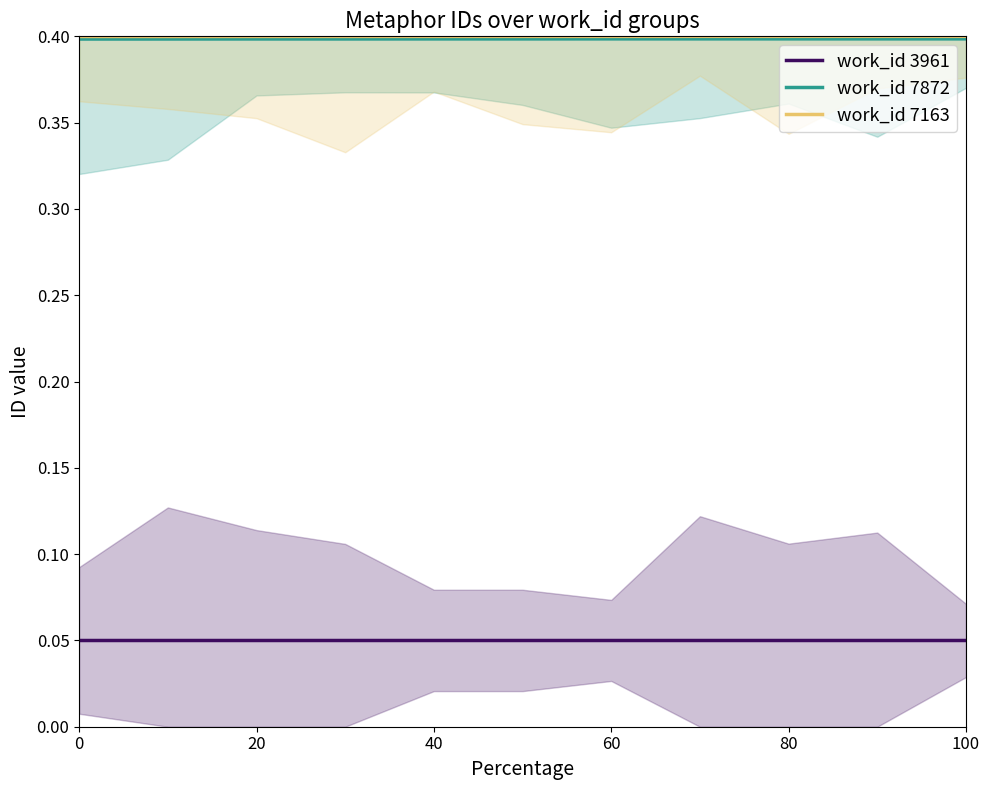

True or false: work_id 7872 has a value of 0.2 at 0.

False